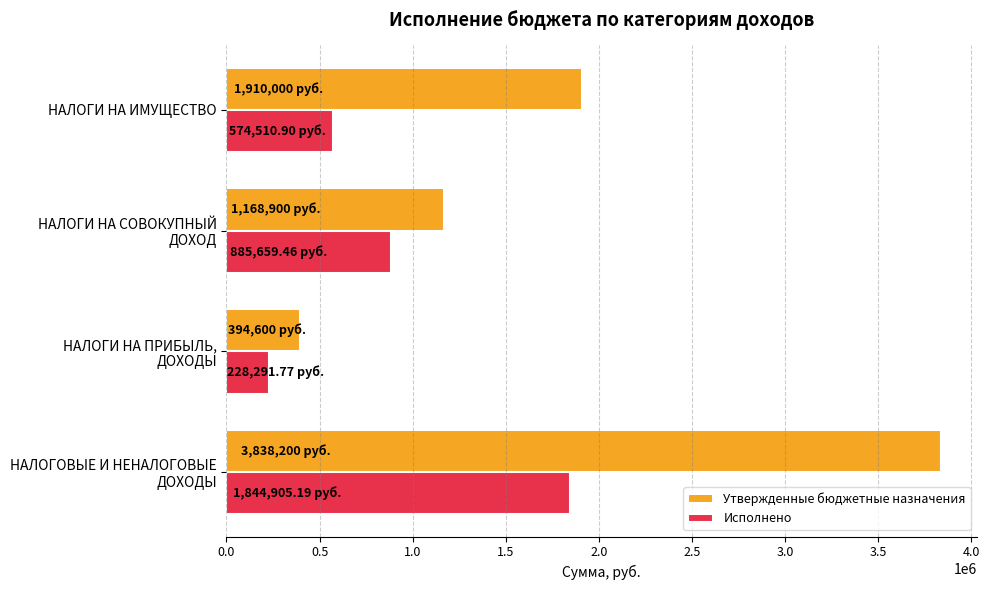

Which series has the largest total across all categories?

Утвержденные бюджетные назначения